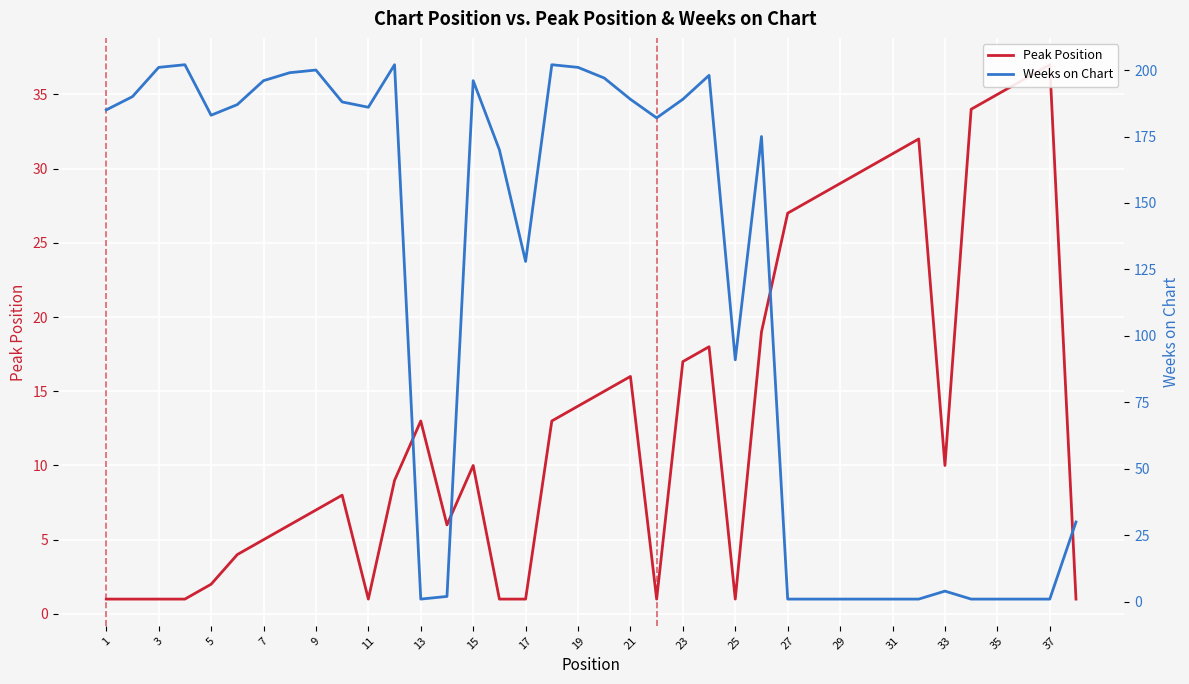

How many interior local peaks does the Weeks on Chart series have?

8